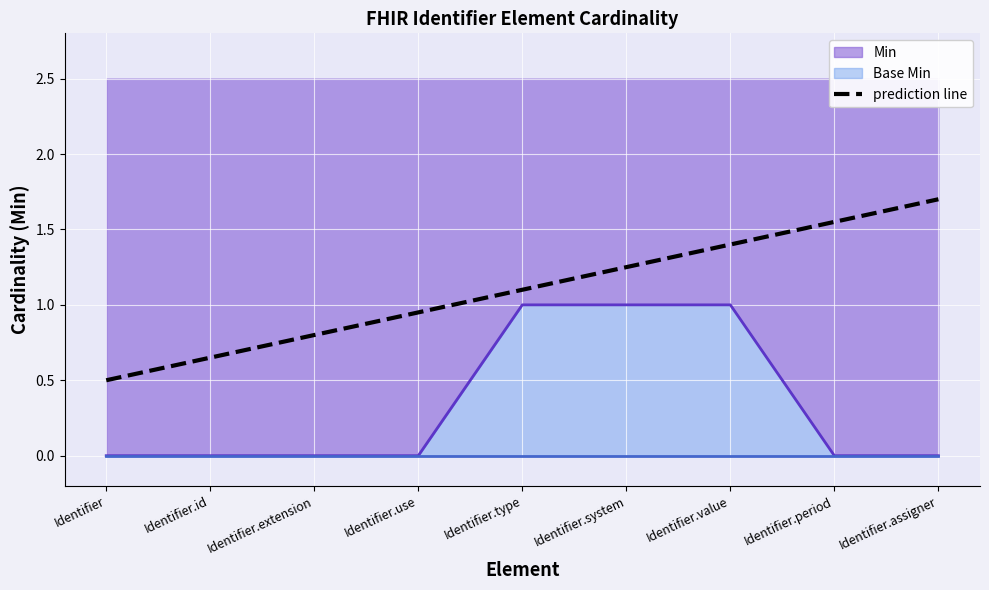

Rank the categories by value from lowest to highest.

Identifier, Identifier.id, Identifier.extension, Identifier.use, Identifier.period, Identifier.assigner, Identifier.type, Identifier.system, Identifier.value